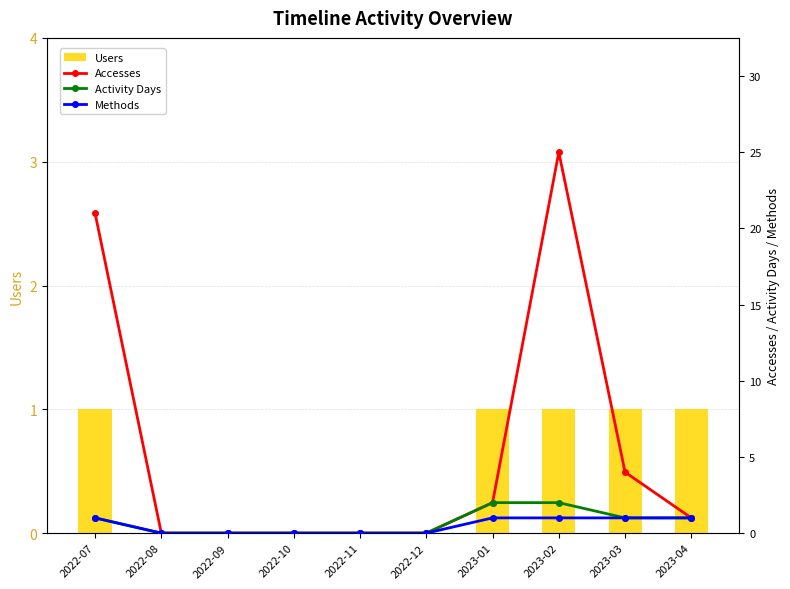

Is the value of Methods at 2022-10 greater than the value of Users at 2023-03?

No